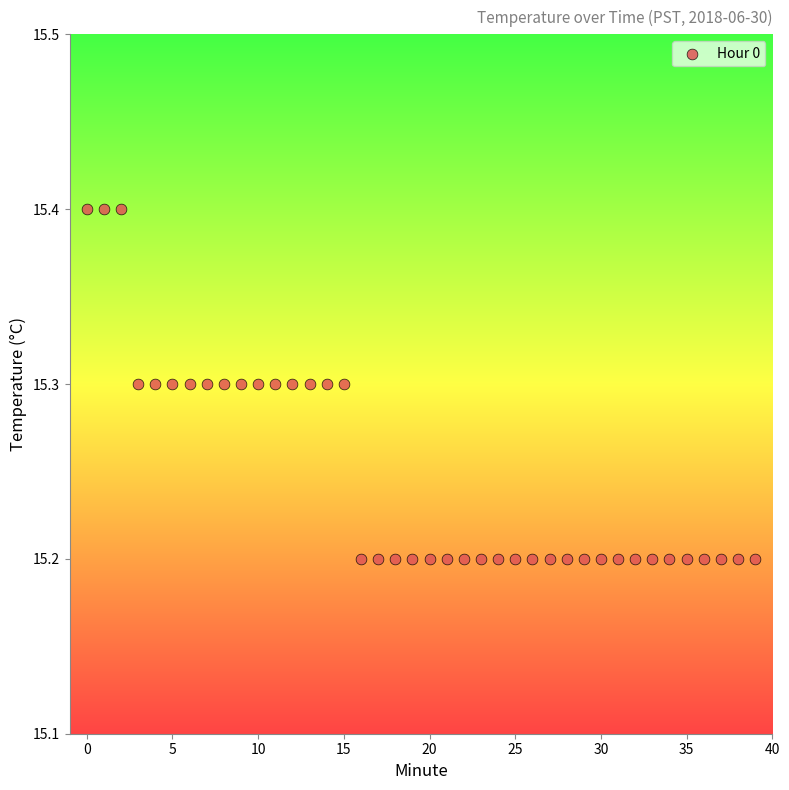

How many data points are displayed?

40